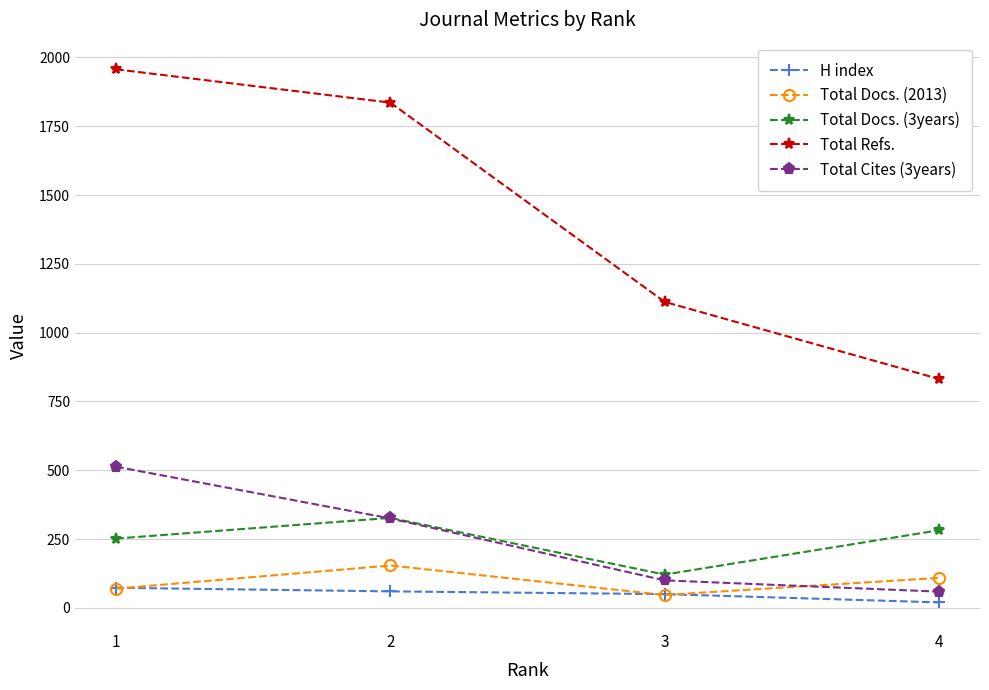

What is the average value of the H index series?

51